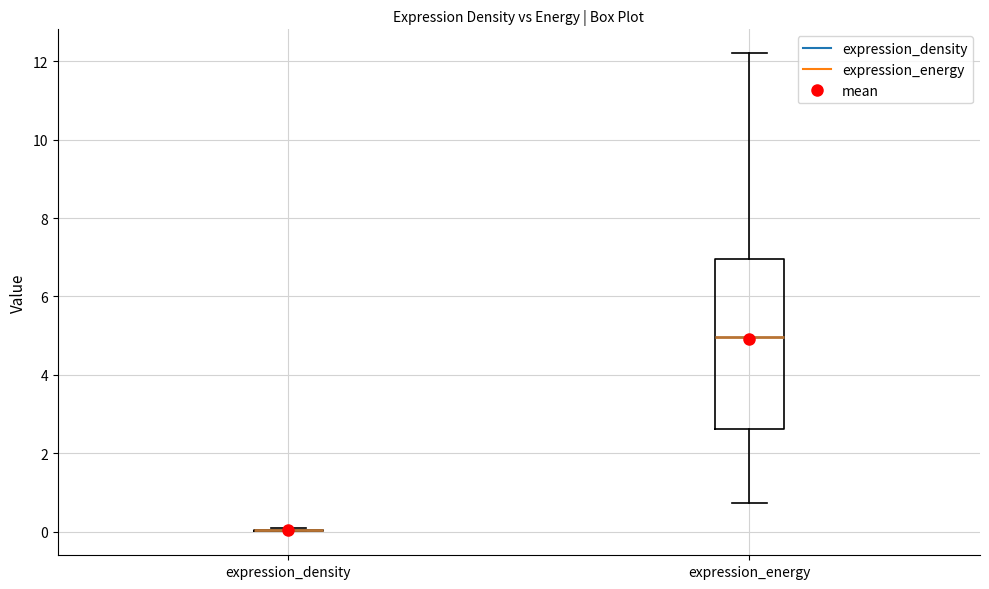

Where is the lower edge of the box for expression_energy on the y-axis? The values are not printed on the chart, so give them approximately, as read against the axis.

2.6